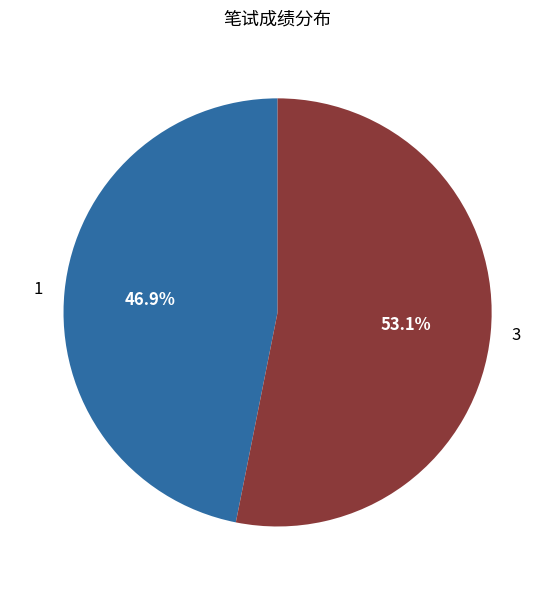

Count the number of slices in the pie.

2